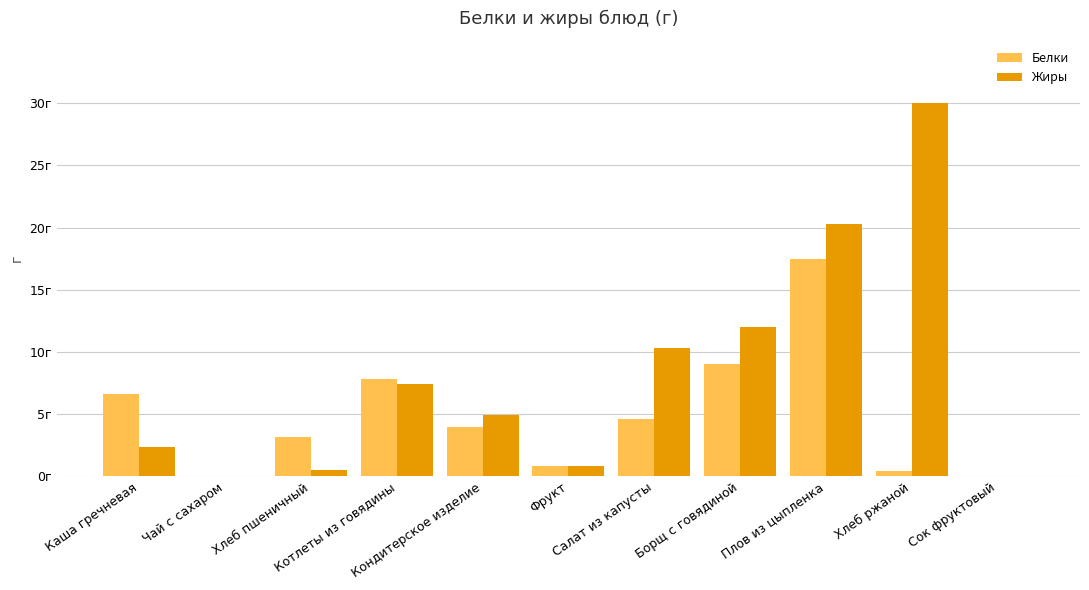

What are all the series names shown in the legend?

Белки, Жиры